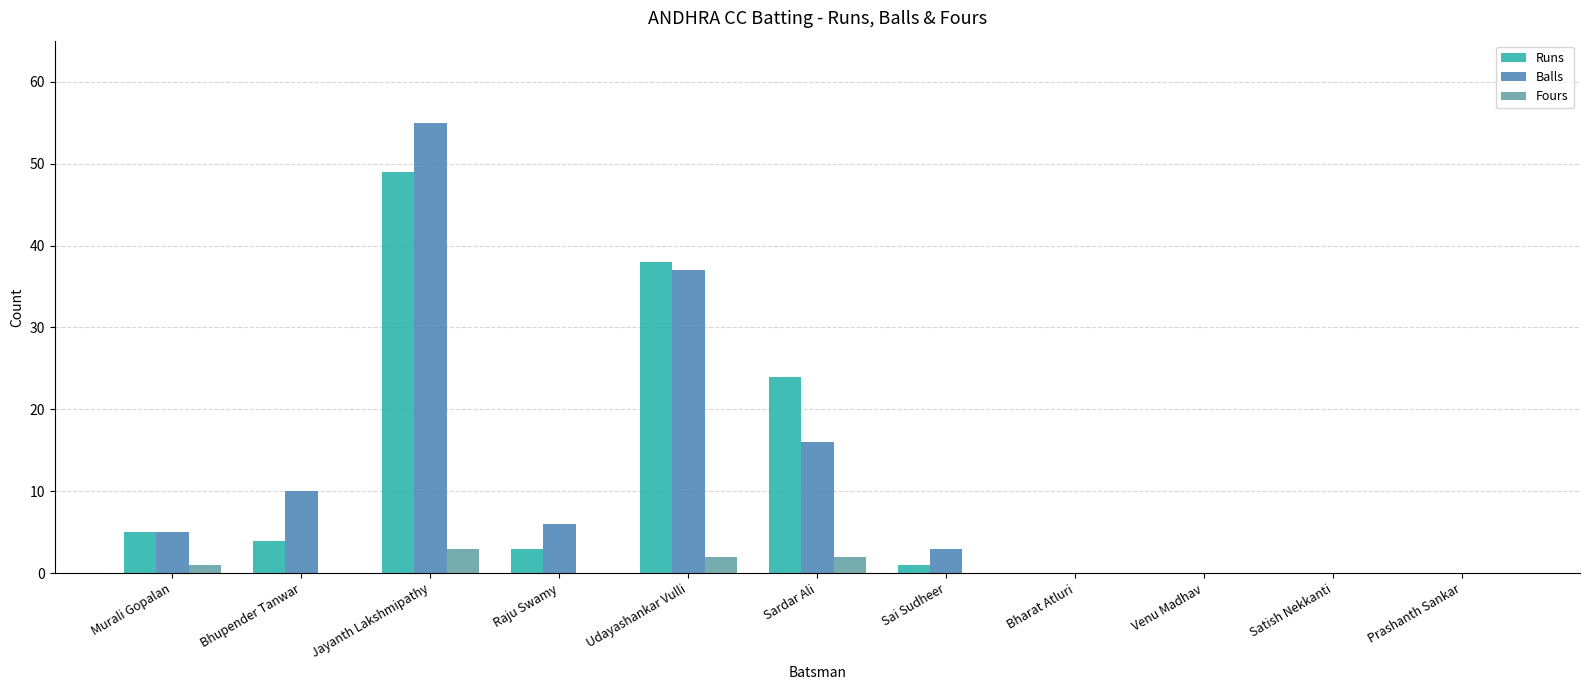

The Balls series shows 0 at Venu Madhav. True or false?

True